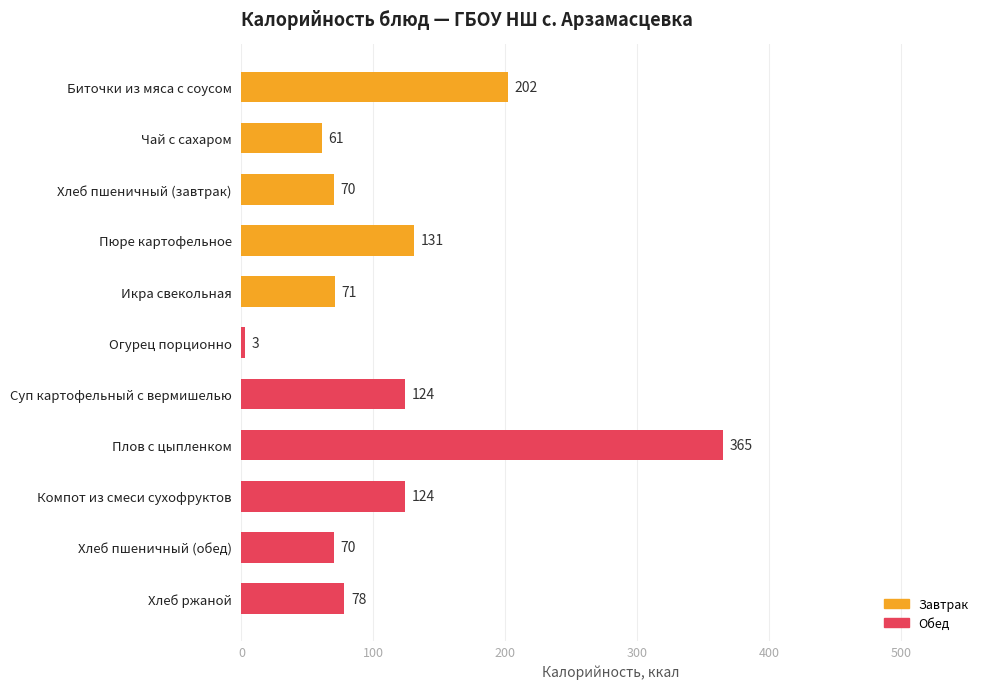

Approximately how many times larger is the value at Хлеб пшеничный (обед) compared to Хлеб пшеничный (завтрак)?

1.0